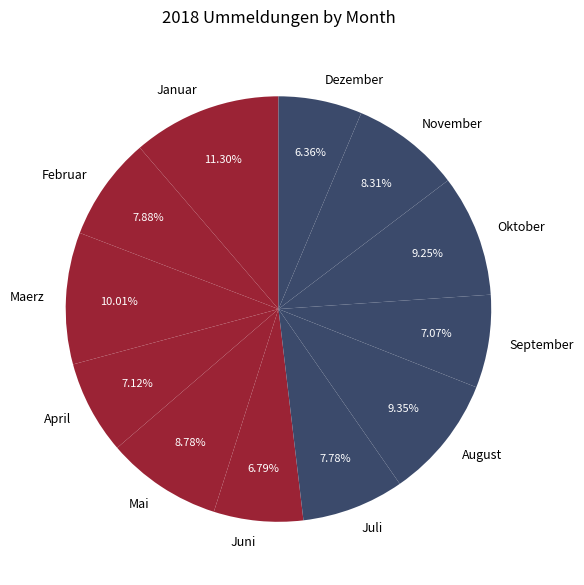

To the nearest percent, what is the combined percentage of Dezember and November?

15%